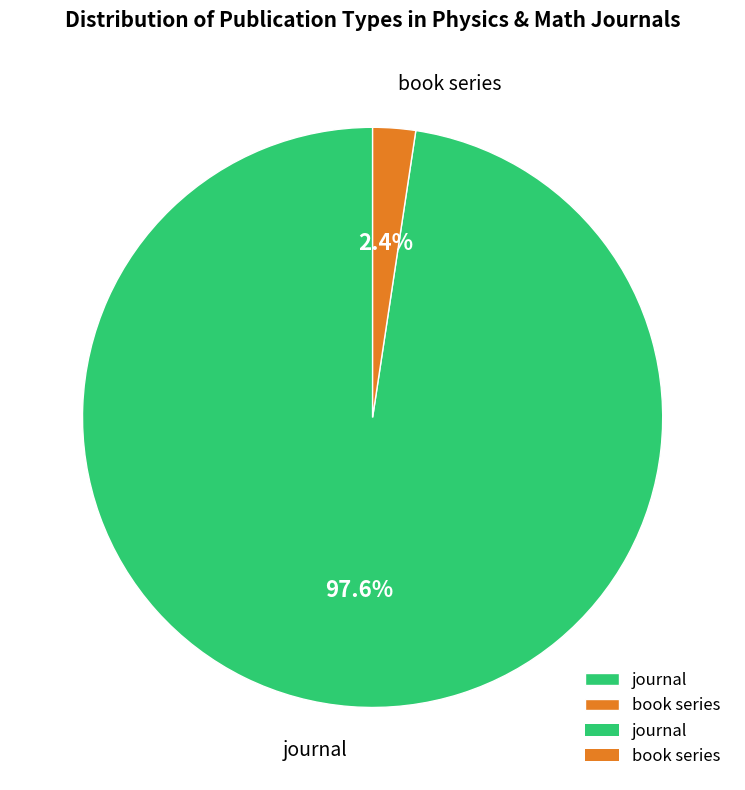

Which slice is the largest?

journal